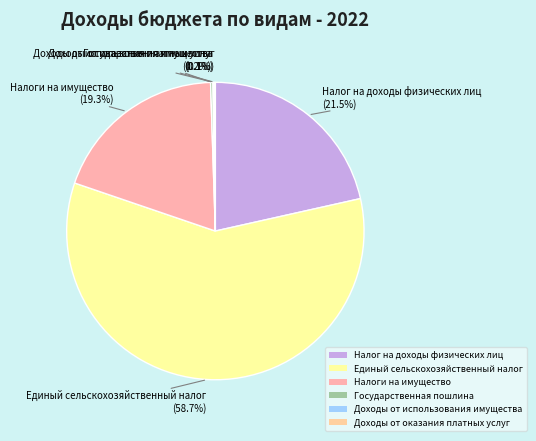

What portion of the pie excludes Налоги на имущество?

80.7%